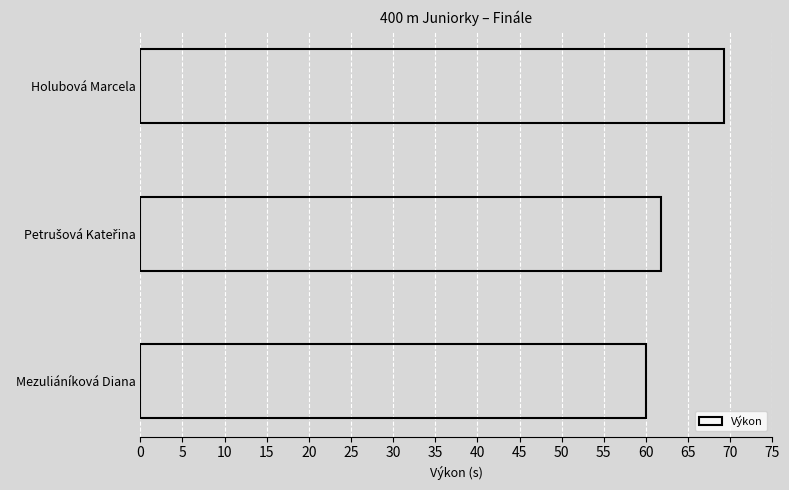

What is the greatest value displayed?

69.2